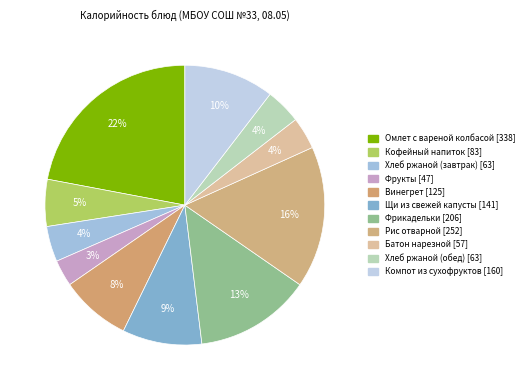

Which has a higher value, Хлеб ржаной (завтрак) or Рис отварной?

Рис отварной